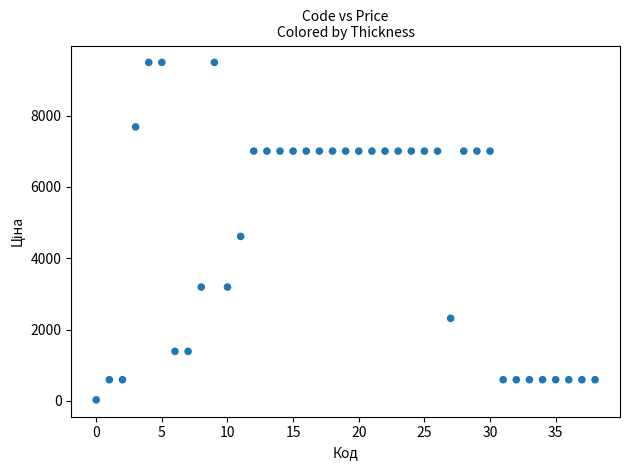

What Y value in the scatter plot is closest to 4760?

4612.5